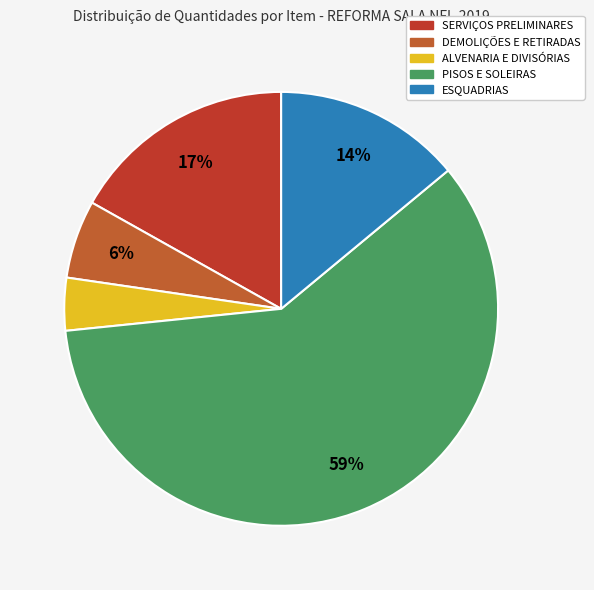

What percentage is the ESQUADRIAS slice, to the nearest percent?

14%